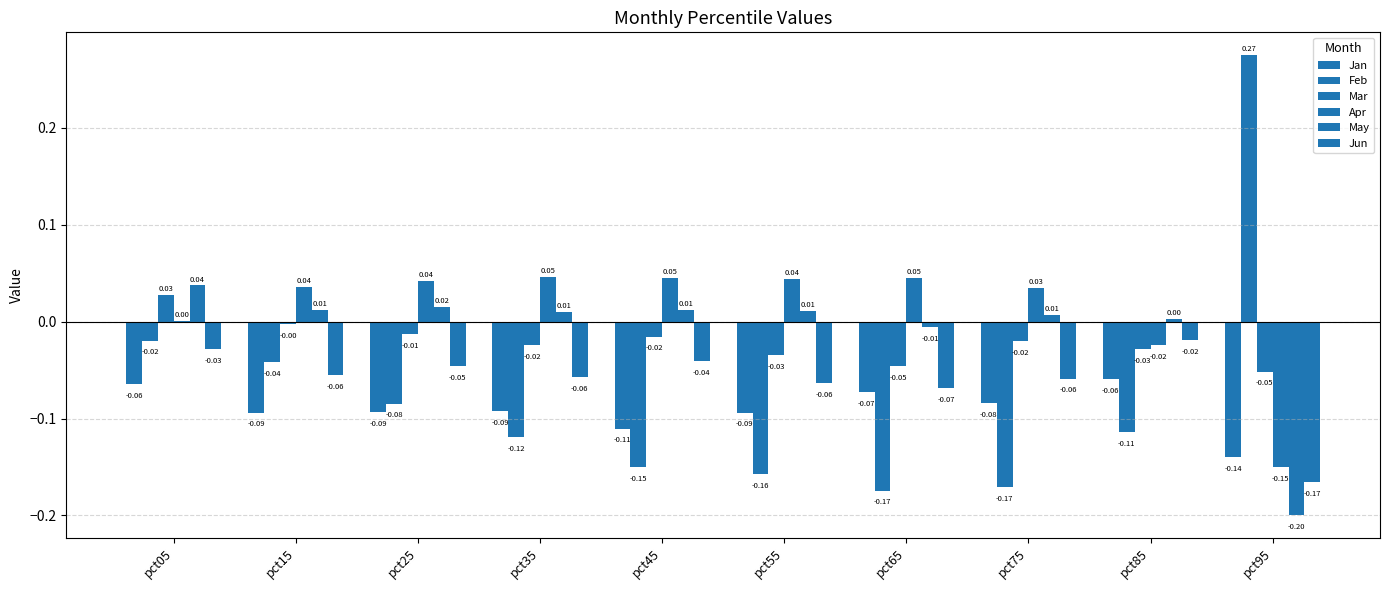

At which category is the sum across all series the highest?

pct05